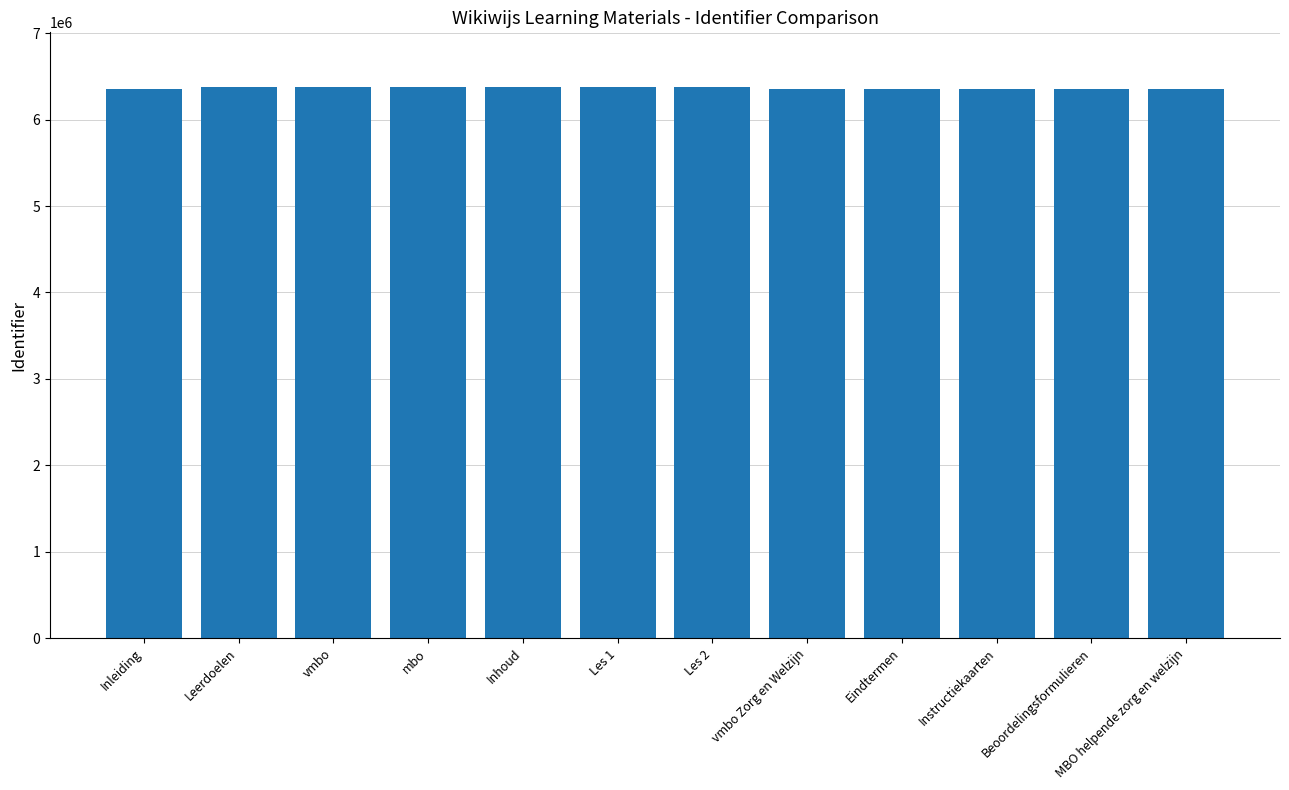

The chart shows a value of 9959052 at Eindtermen. True or false?

False